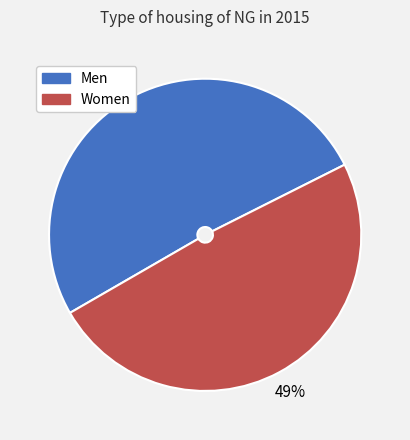

Which category has the smallest portion of the pie?

Women